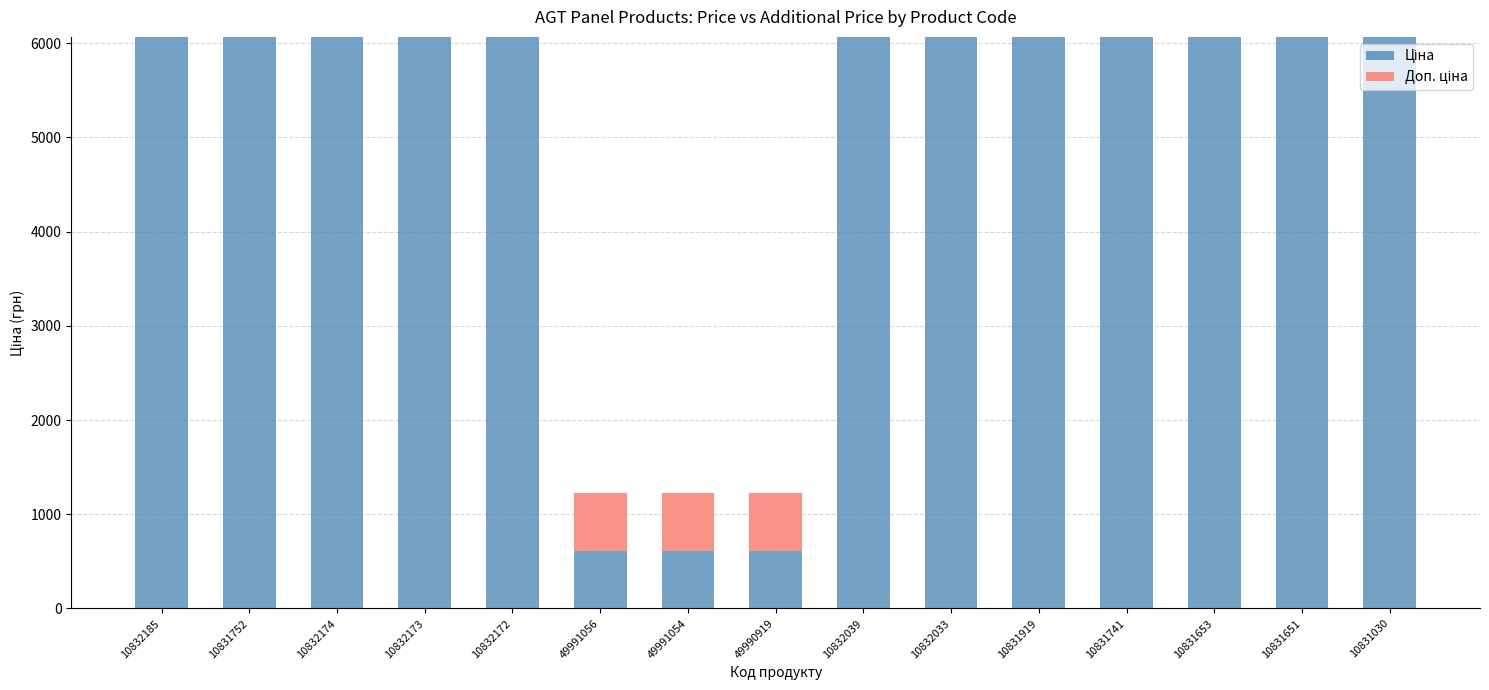

What is the total value across all series at 10832173?

6067.2